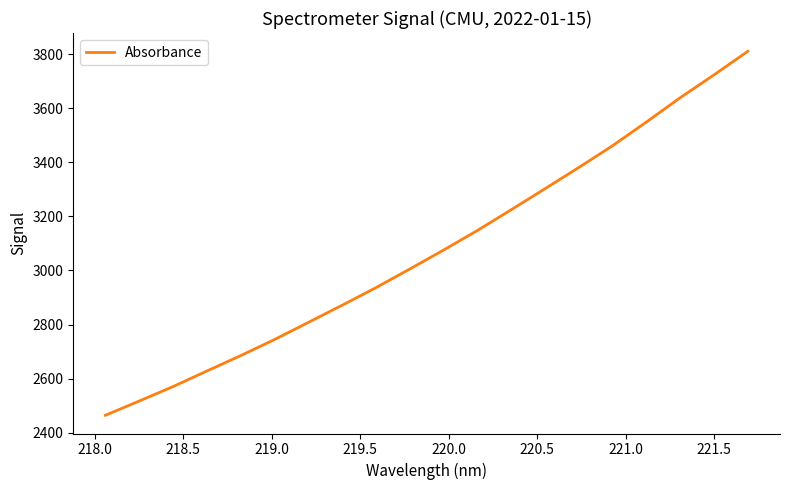

What is the difference between the maximum and minimum values?

1347.1